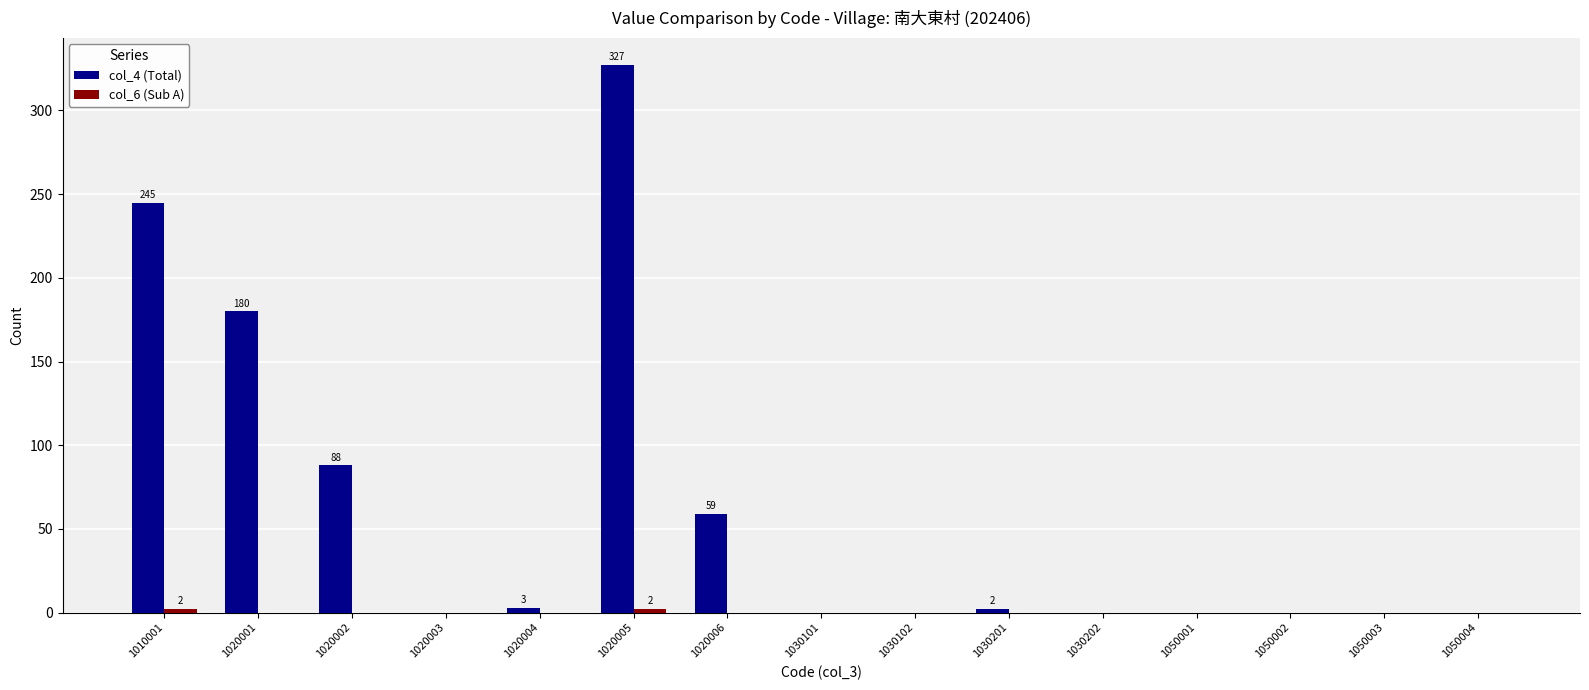

What is the total value across all series at 1020004?

3